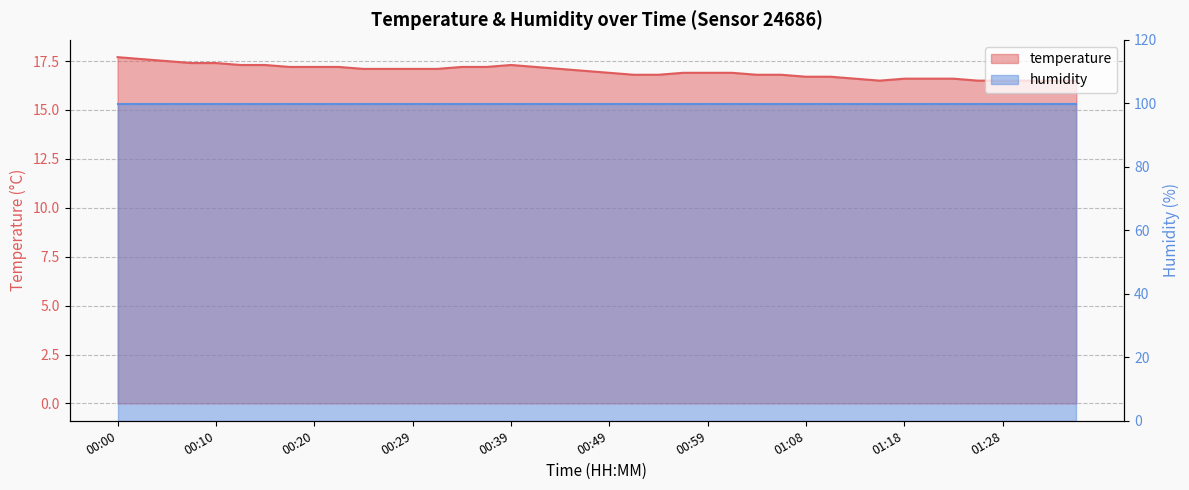

What position from the right is 01:30?

3